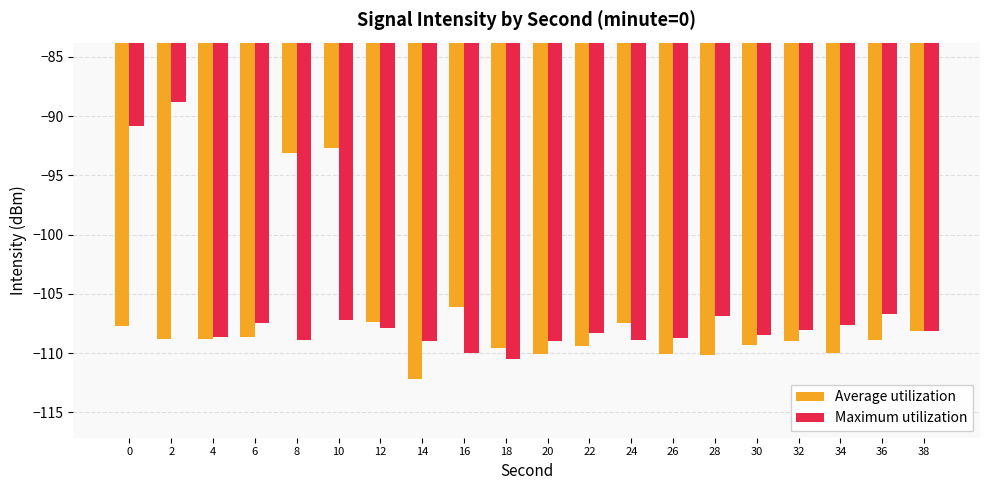

What are all the series names shown in the legend?

Average utilization, Maximum utilization